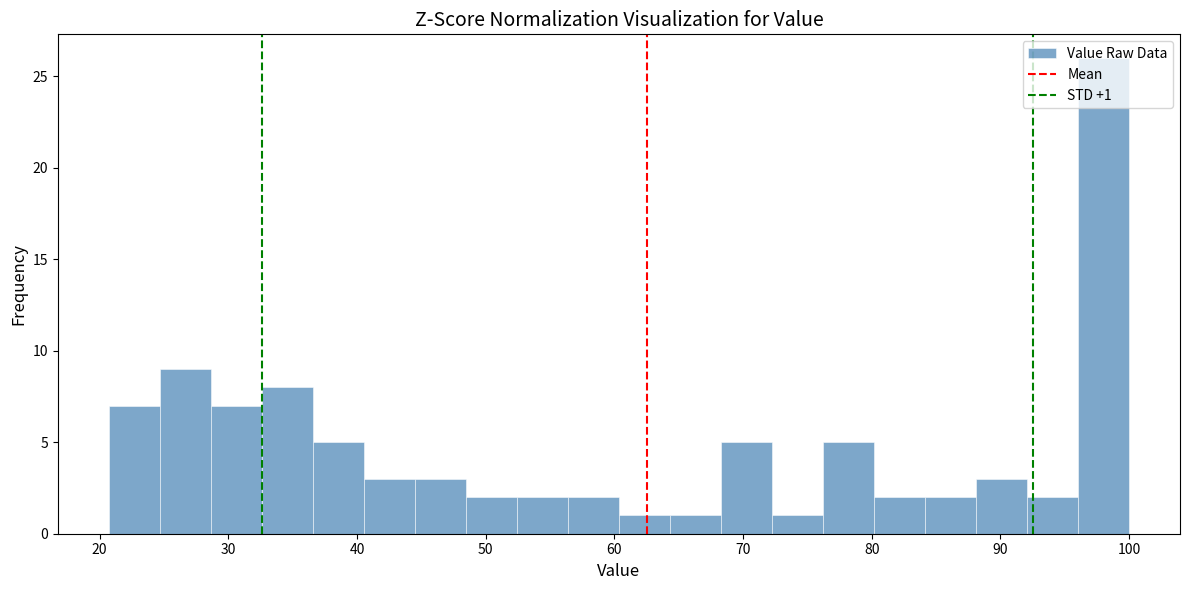

Around what value on the x-axis is the tallest bar? Give the approximate position of its centre, as read against the axis.

98